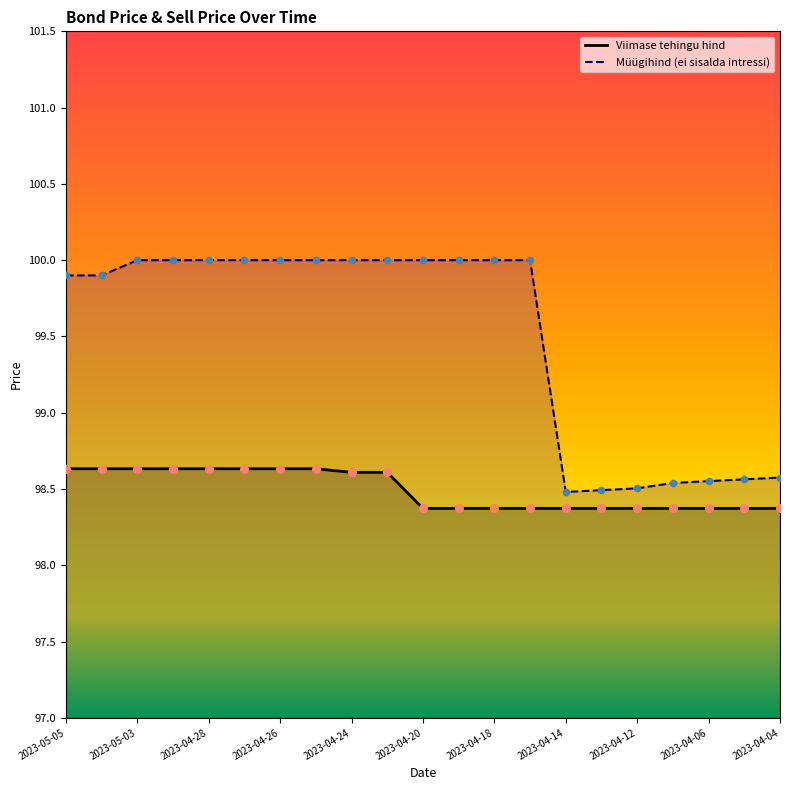

What is the total value across all series at 2023-04-06?

196.9